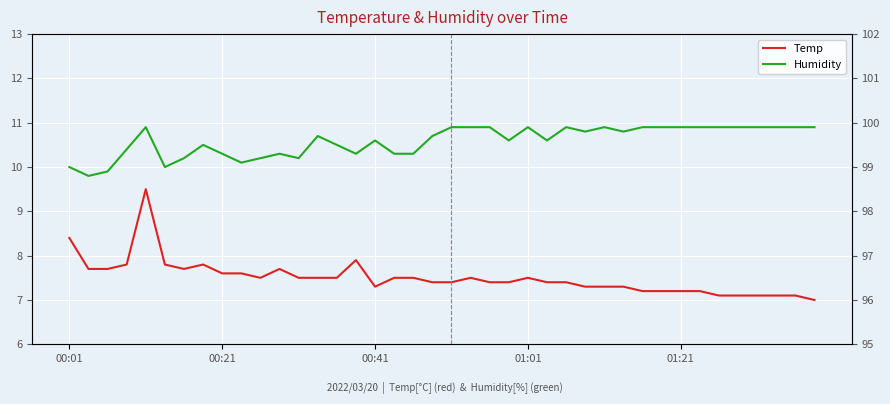

List the series in order of their overall mean, lowest first.

Temp, Humidity